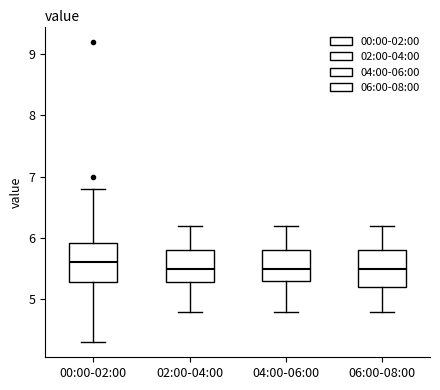

Reading left to right, read every box against the y-axis: the position of its median line, the range the box covers, and the ends of its whiskers. The values are not printed on the chart, so give them approximately, as read against the axis.

00:00-02:00: median 5.6, box 5.3 to 5.9, whiskers 4.3 to 6.8
02:00-04:00: median 5.5, box 5.3 to 5.8, whiskers 4.8 to 6.2
04:00-06:00: median 5.5, box 5.3 to 5.8, whiskers 4.8 to 6.2
06:00-08:00: median 5.5, box 5.2 to 5.8, whiskers 4.8 to 6.2